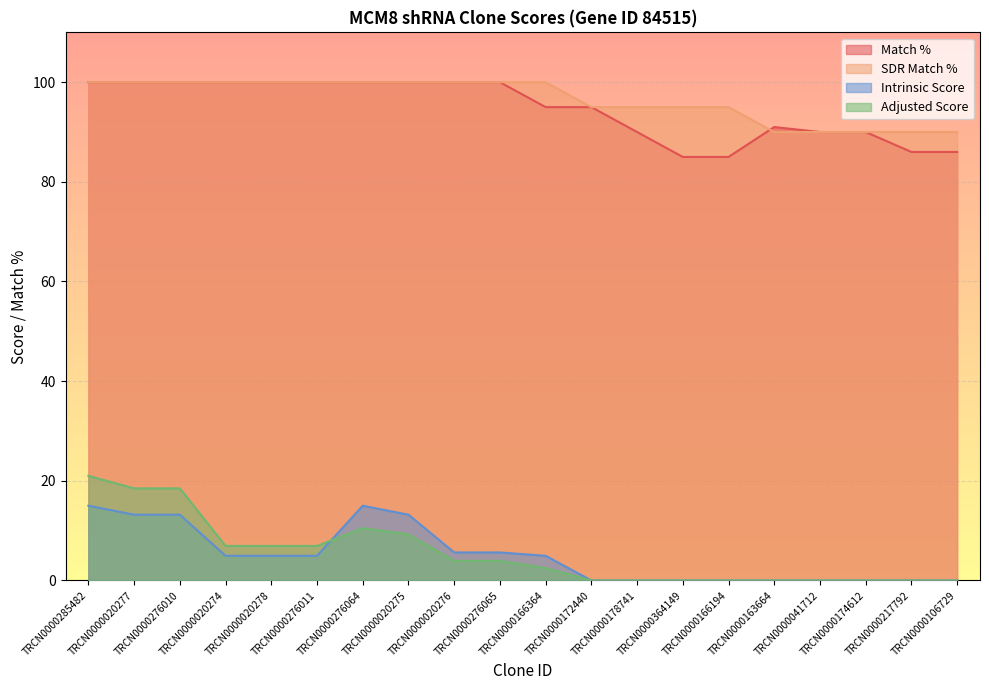

Reading left to right, extract all data points from this chart.

Match %: 100.0	100.0	100.0	100.0	100.0	100.0	100.0	100.0	100.0	100.0	95.0	95.0	90.0	85.0	85.0	91.0	90.0	90.0	86.0	86.0
SDR Match %: 100.0	100.0	100.0	100.0	100.0	100.0	100.0	100.0	100.0	100.0	100.0	95.0	95.0	95.0	95.0	90.0	90.0	90.0	90.0	90.0
Intrinsic Score: 15.0	13.2	13.2	5.0	5.0	5.0	15.0	13.2	5.6	5.6	5.0	0.0	0.0	0.0	0.0	0.0	0.0	0.0	0.0	0.0
Adjusted Score: 21.0	18.5	18.5	6.9	6.9	6.9	10.5	9.2	3.9	3.9	2.5	0.0	0.0	0.0	0.0	0.0	0.0	0.0	0.0	0.0